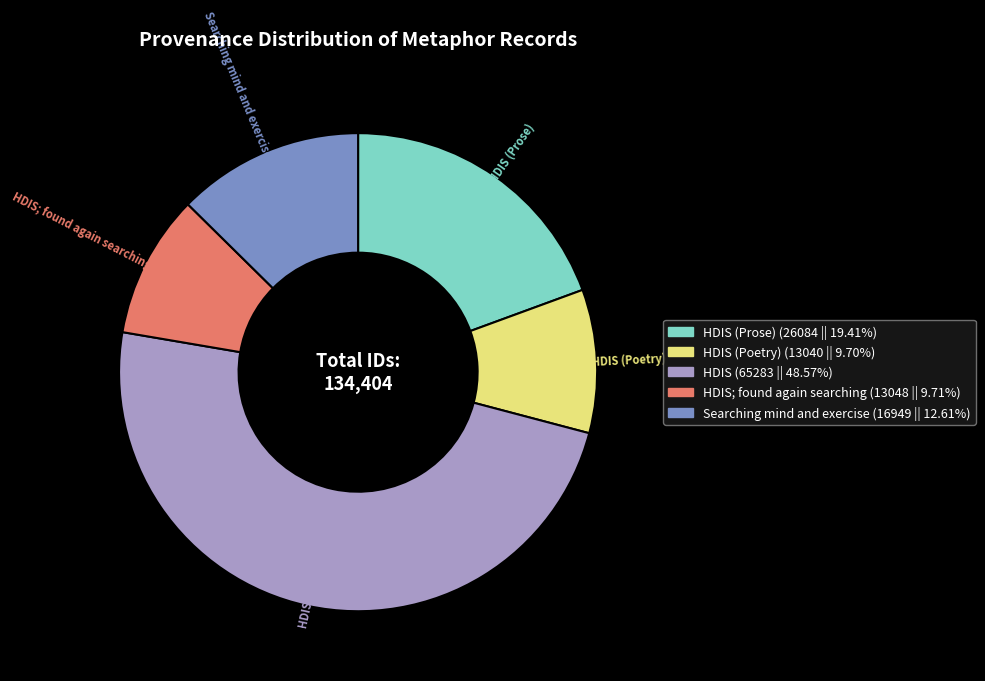

Do HDIS; found again searching (13048 || 9.71%) and HDIS (Poetry) (13040 || 9.70%) together represent more than half of the pie?

No